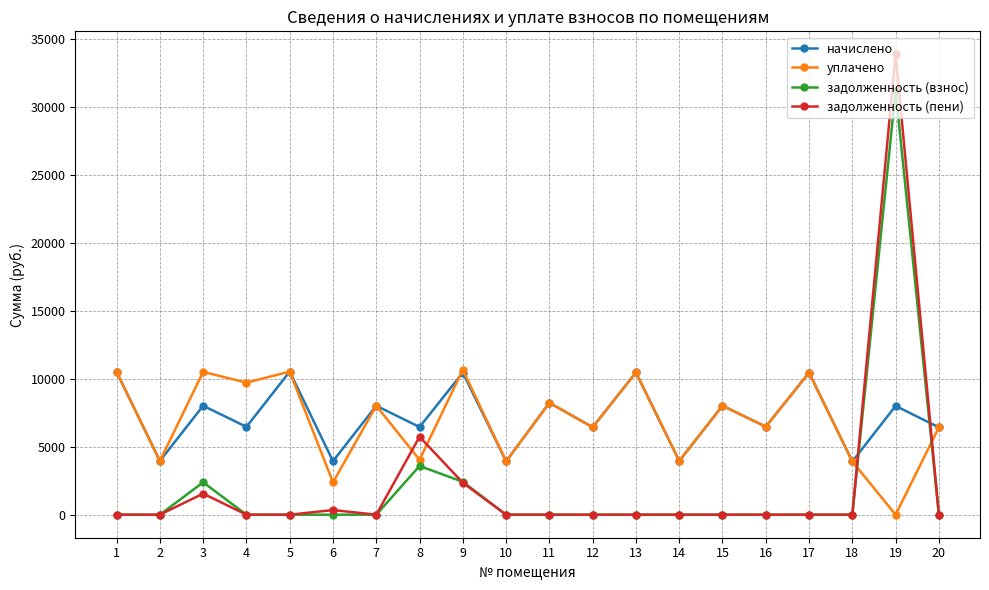

Between which two adjacent categories do уплачено and задолженность (пени) first intersect?

7 and 8